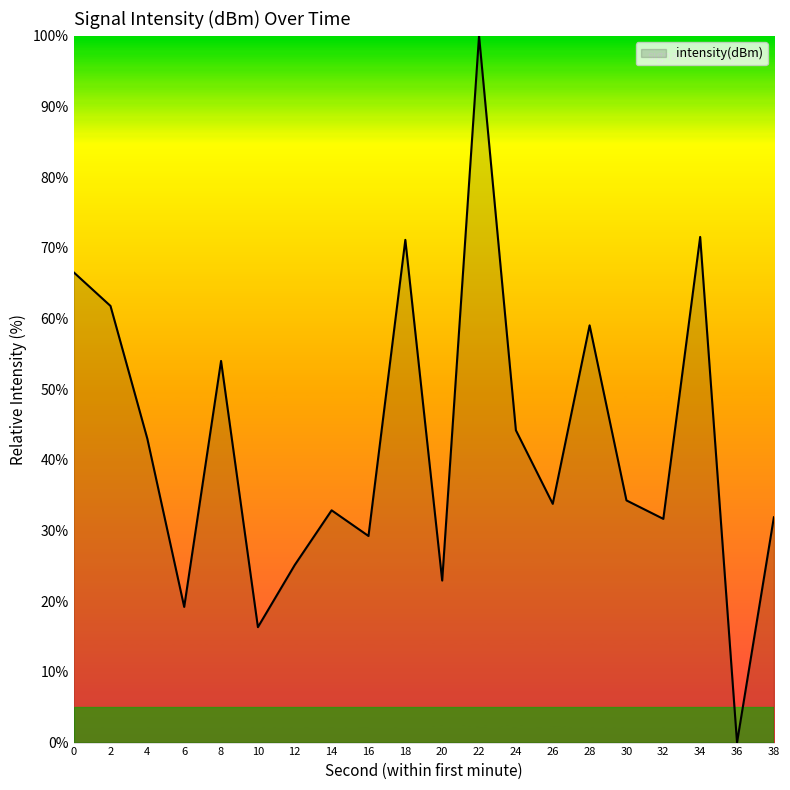

The chart shows a value of 25.1 at 12. True or false?

True